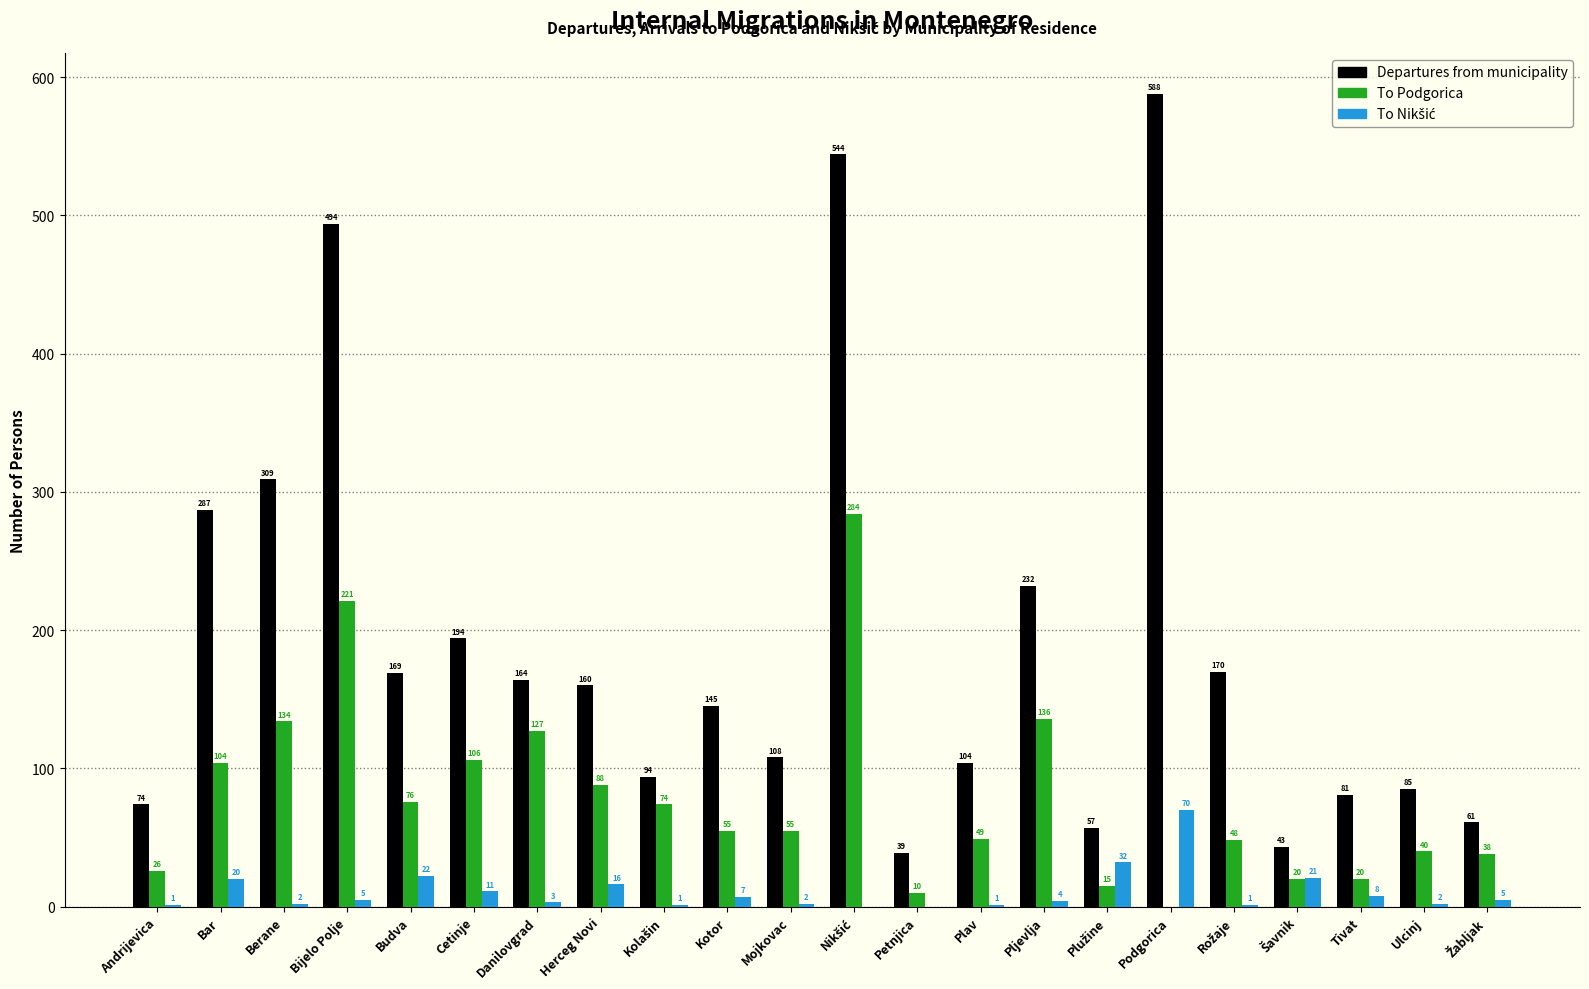

Which series has the largest total across all categories?

Departures from municipality